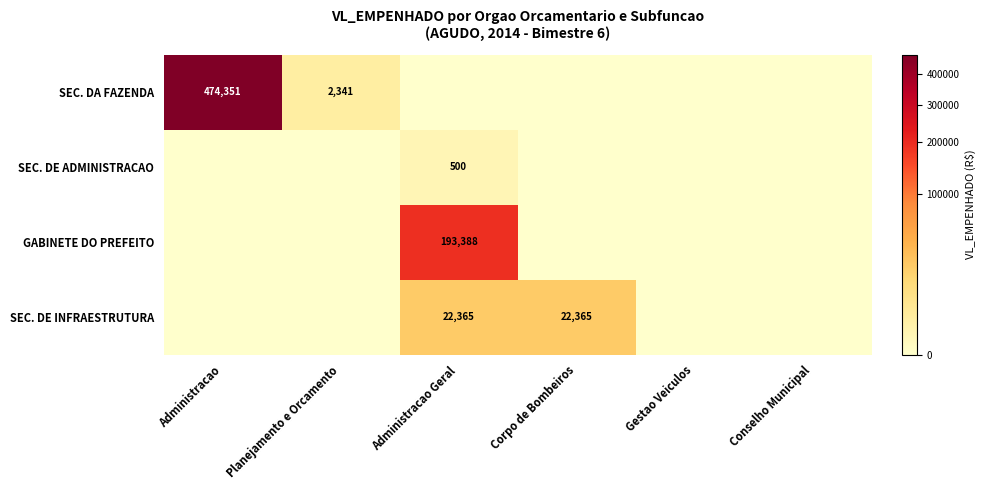

Is the value of SEC. DE INFRAESTRUTURA at Corpo de Bombeiros greater than the value of GABINETE DO PREFEITO at Administracao Geral?

No